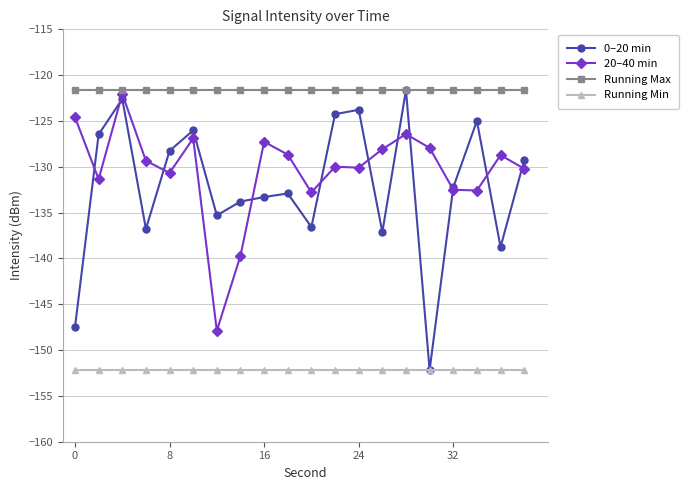

What is the minimum value for 20–40 min?

-147.9